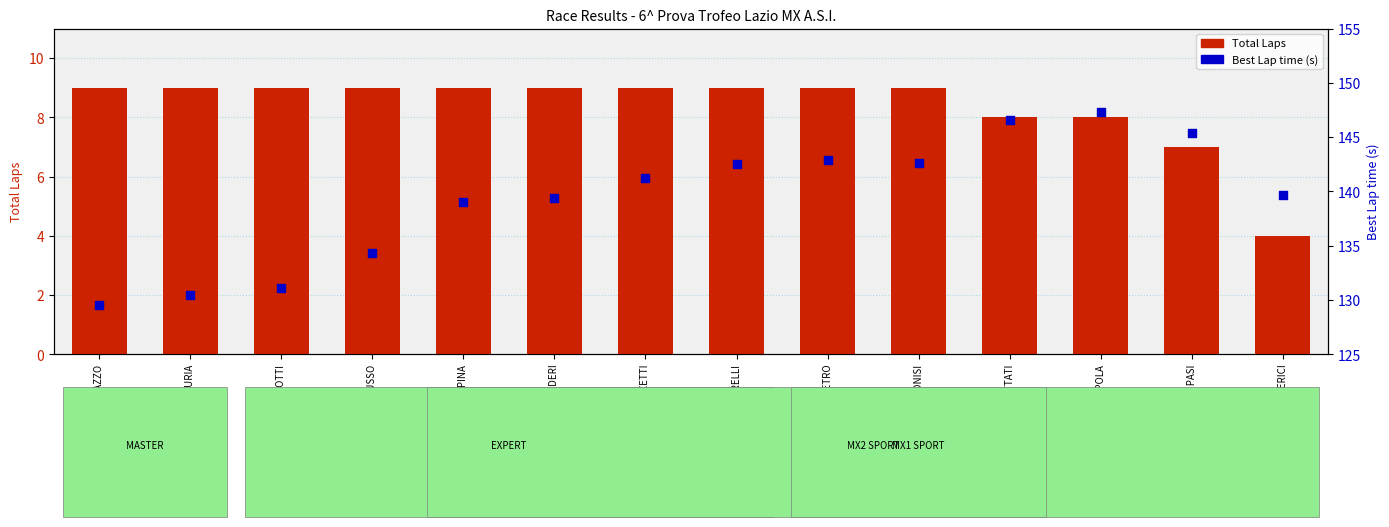

Is the value of Best Lap time (s) at ANDREA COPPOLA greater than the value of Total Laps at GREGORIO MANZETTI?

Yes